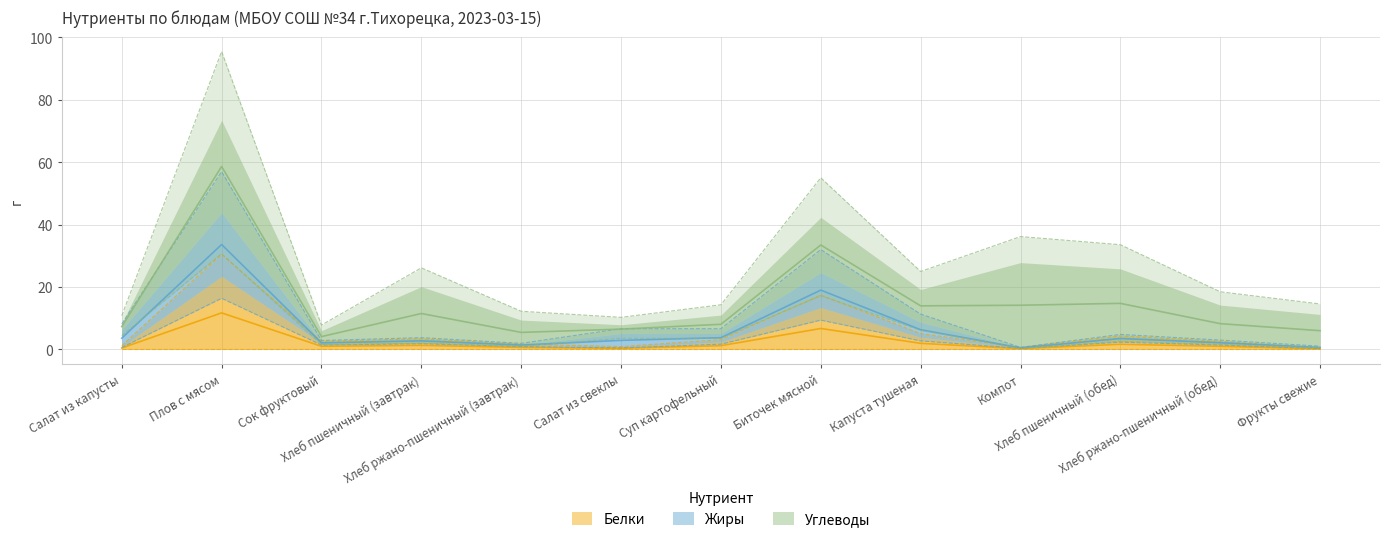

What is the sum of all Белки values?

39.8